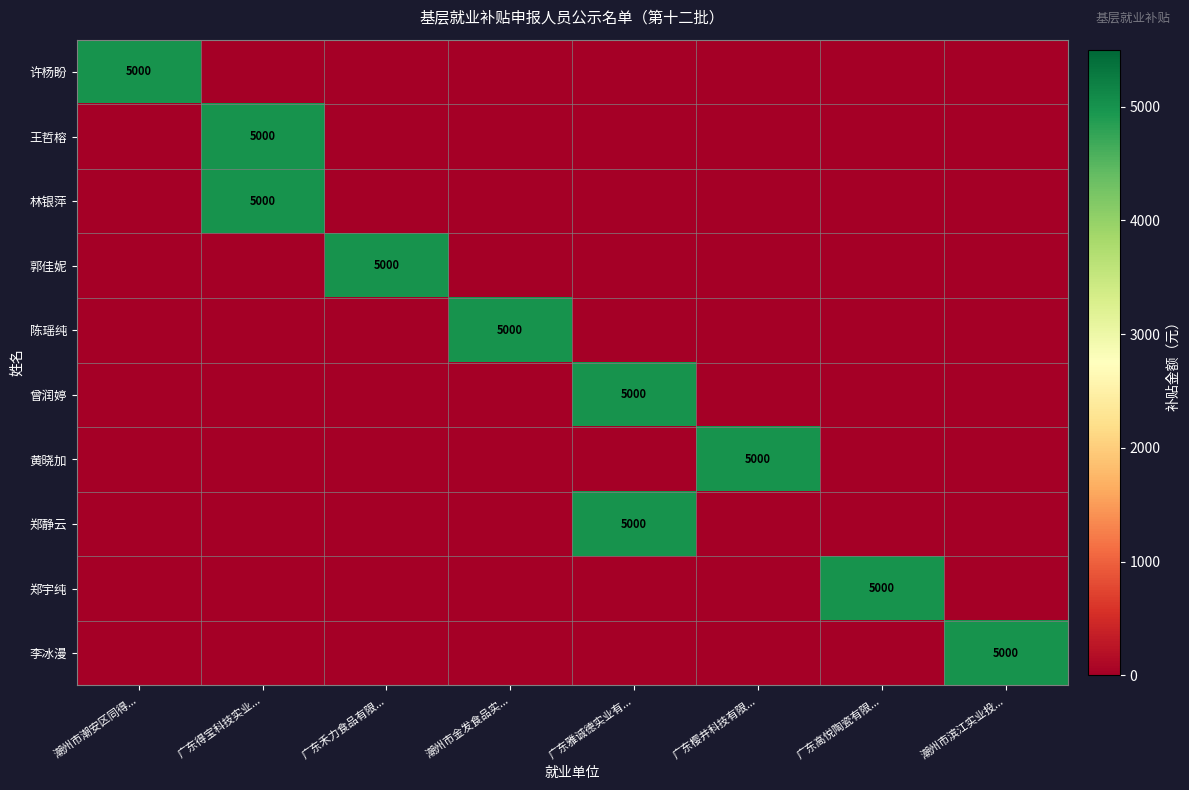

Rank the series at 广东樱井科技有限... from lowest to highest value.

许杨盼, 王哲榕, 林银萍, 郭佳妮, 陈瑶纯, 曾润婷, 郑静云, 郑宇纯, 李冰漫, 黄晓加